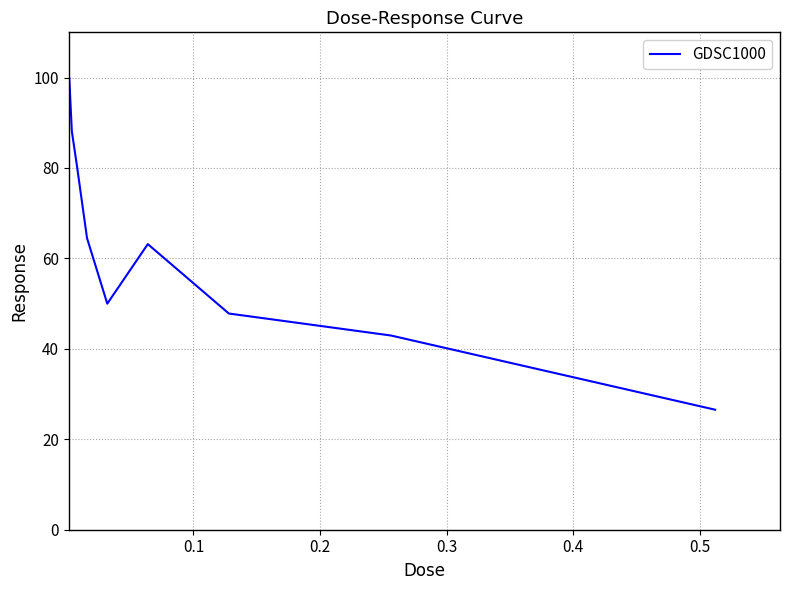

How many values are below 63?

4